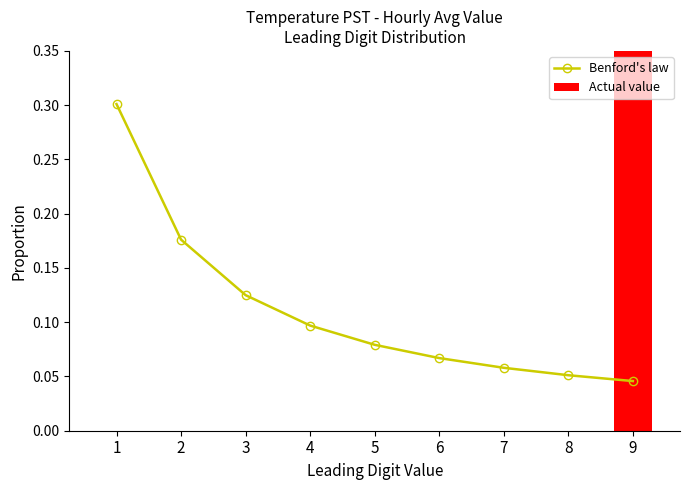

What is the greatest value displayed?

1.0